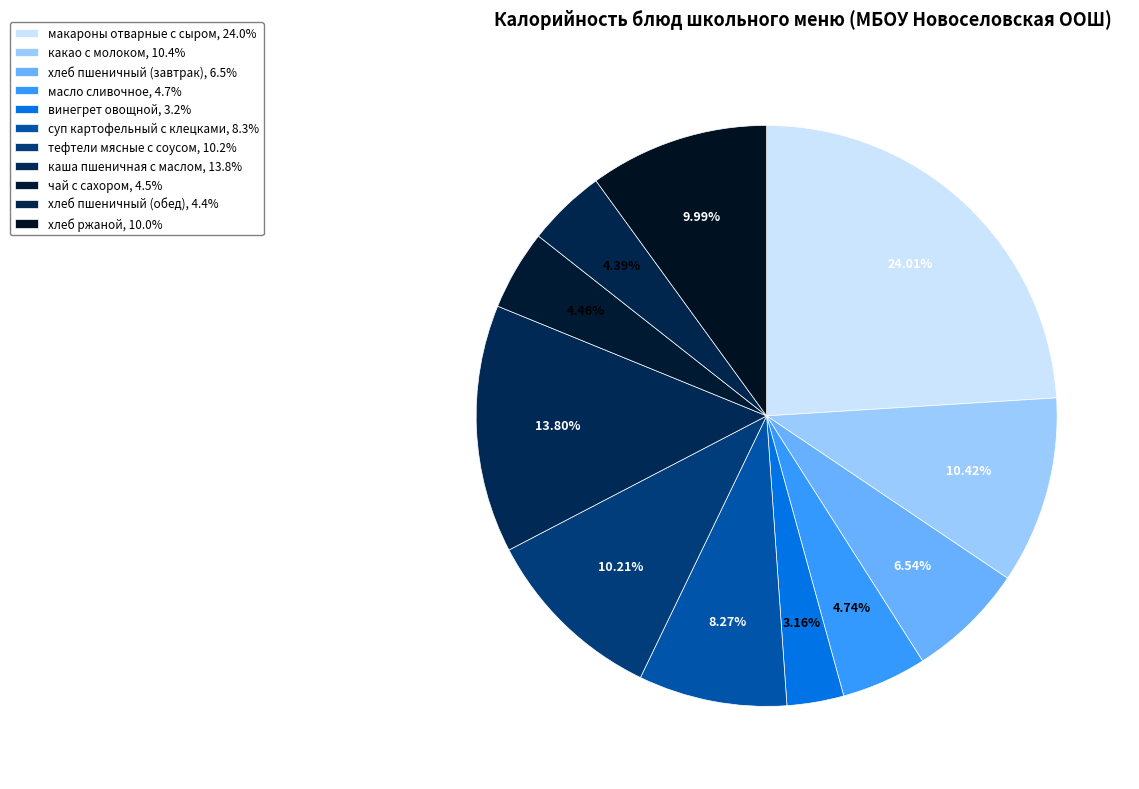

To the nearest percent, what is the average slice percentage?

9%